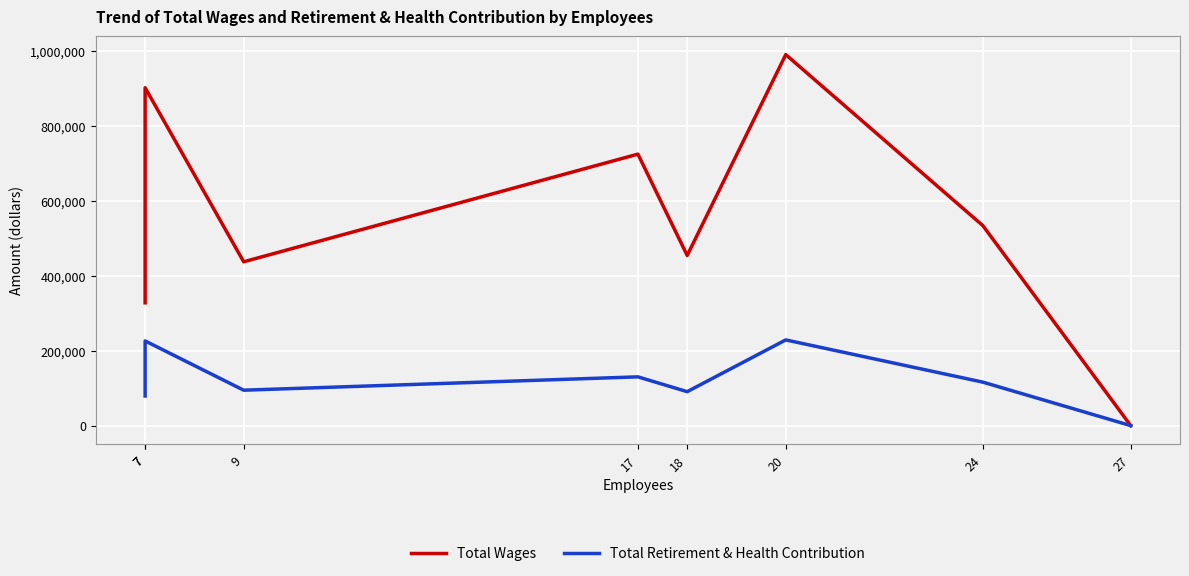

At which label does Total Wages first exceed 533122?

7